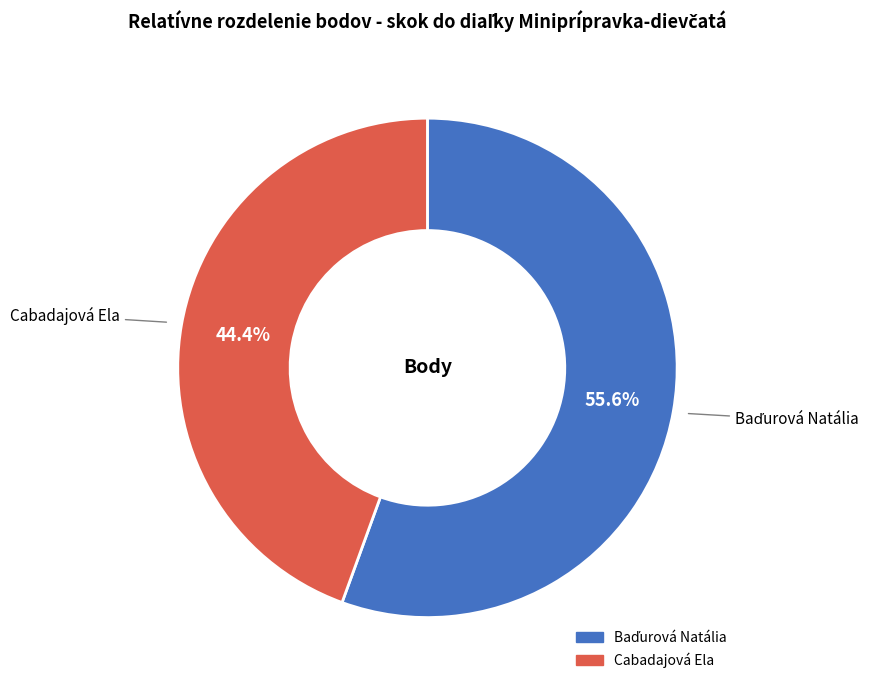

Which category has the smallest portion of the pie?

Cabadajová Ela